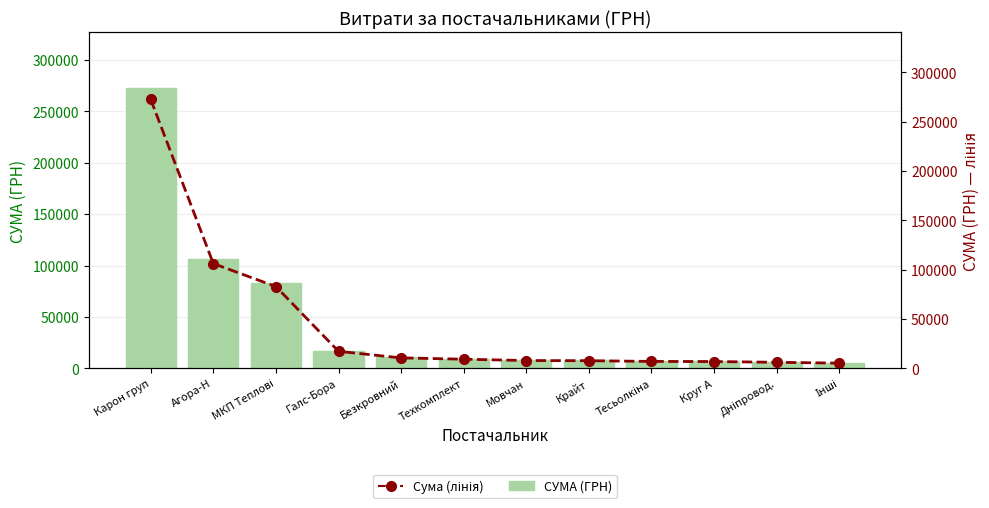

Reading left to right, what are all the values shown in this chart?

СУМА (ГРН): Карон груп=272422.2	Агора-Н=106147.3	МКП Теплові=82834.0	Галс-Бора=17230.2	Безкровний=10587.5	Техкомплект=9270.0	Мовчан=7889.8	Крайт=7730.8	Тесьолкіна=7013.1	Круг А=6889.2	Дніпровод.=6109.0	Інші=5270.0
Сума (лінія): Карон груп=272422.2	Агора-Н=106147.3	МКП Теплові=82834.0	Галс-Бора=17230.2	Безкровний=10587.5	Техкомплект=9270.0	Мовчан=7889.8	Крайт=7730.8	Тесьолкіна=7013.1	Круг А=6889.2	Дніпровод.=6109.0	Інші=5270.0